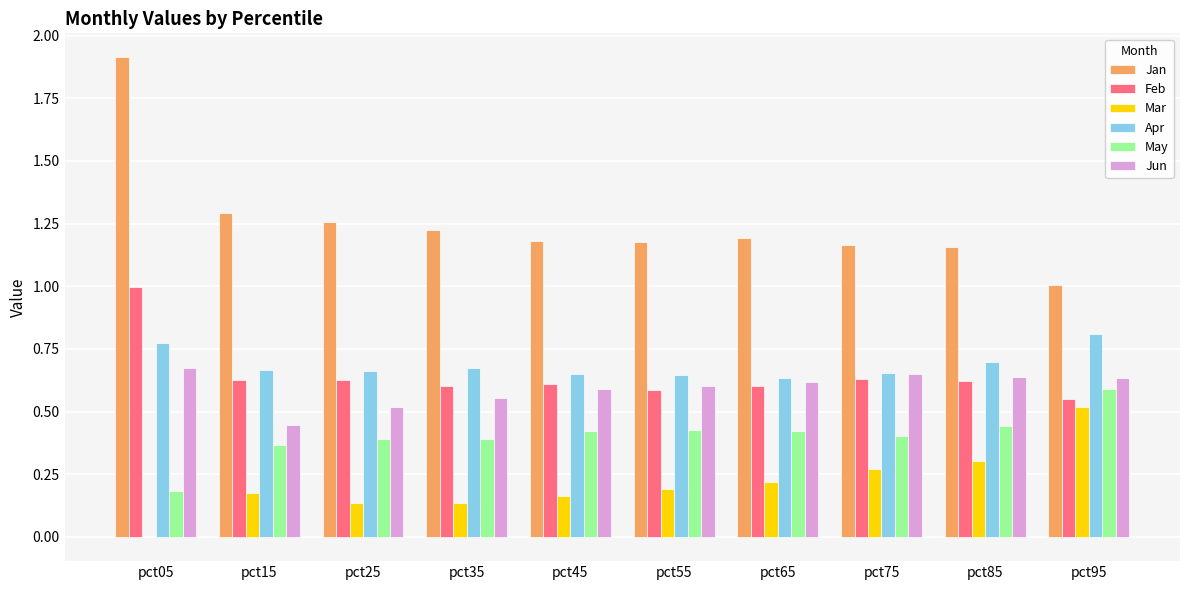

Which category has the highest value in the Mar series?

pct95